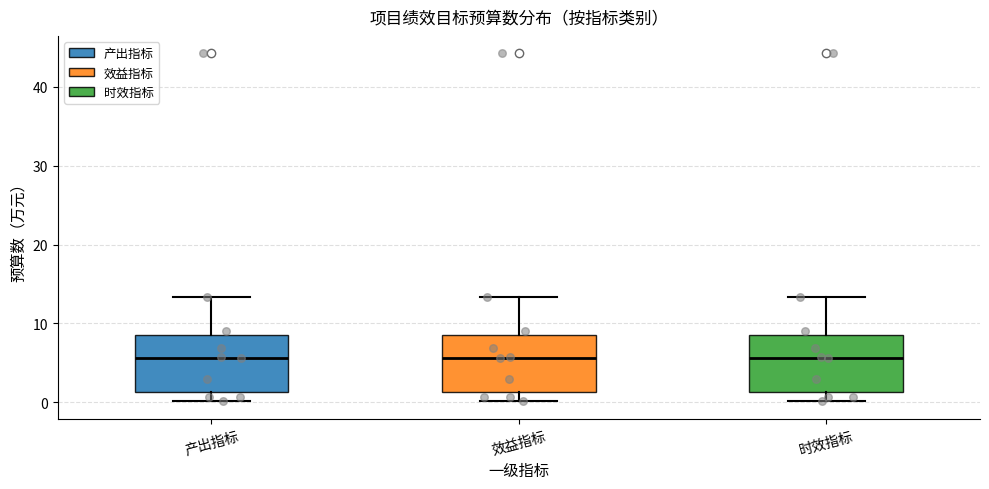

Reading left to right, read every box against the y-axis: the position of its median line, the range the box covers, and the ends of its whiskers. The values are not printed on the chart, so give them approximately, as read against the axis.

产出指标: median 6, box 1 to 9, whiskers 0 to 13
效益指标: median 6, box 1 to 9, whiskers 0 to 13
时效指标: median 6, box 1 to 9, whiskers 0 to 13